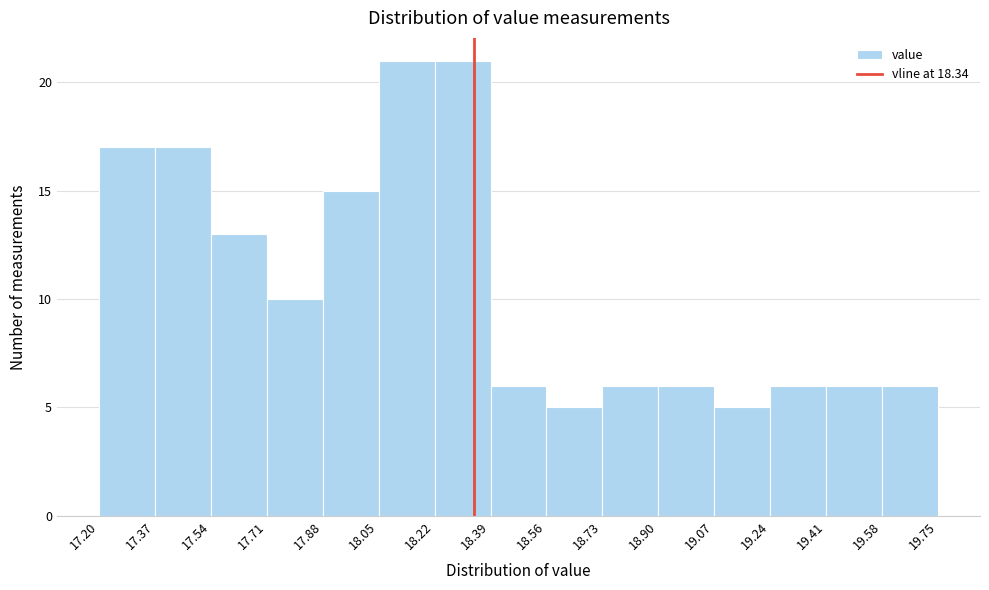

Reading left to right, list every bar in this chart as the range it spans on the x-axis followed by its height. The values are not printed on the chart, so give them approximately, as read against the axis.

17.20 to 17.37: 17
17.37 to 17.54: 17
17.54 to 17.71: 13
17.71 to 17.88: 10
17.88 to 18.05: 15
18.05 to 18.22: 21
18.22 to 18.39: 21
18.39 to 18.56: 6
18.56 to 18.73: 5
18.73 to 18.90: 6
18.90 to 19.07: 6
19.07 to 19.24: 5
19.24 to 19.41: 6
19.41 to 19.58: 6
19.58 to 19.75: 6